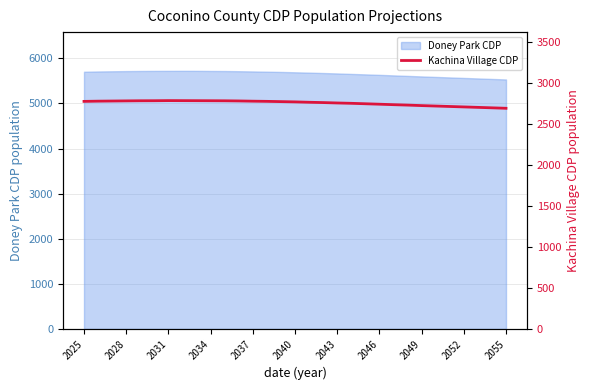

The Doney Park CDP series shows 8541.3 at 2028. True or false?

False